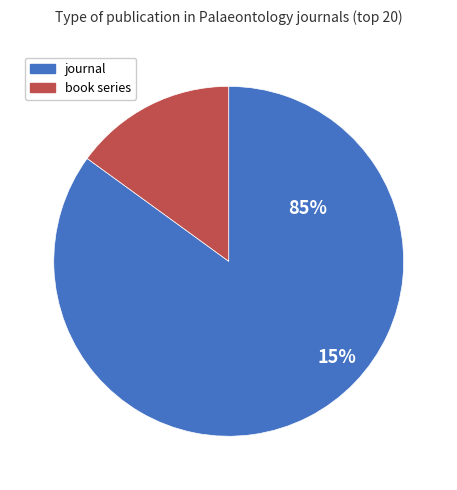

How many segments does this pie chart have?

2